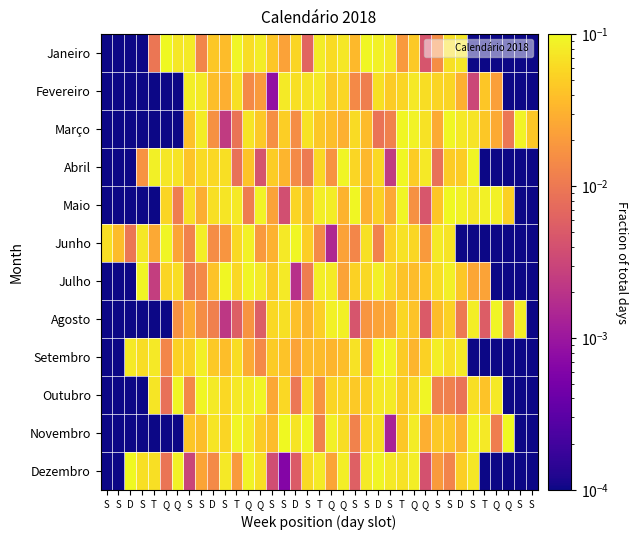

What is the spread (max minus min) of values at Q?

0.1